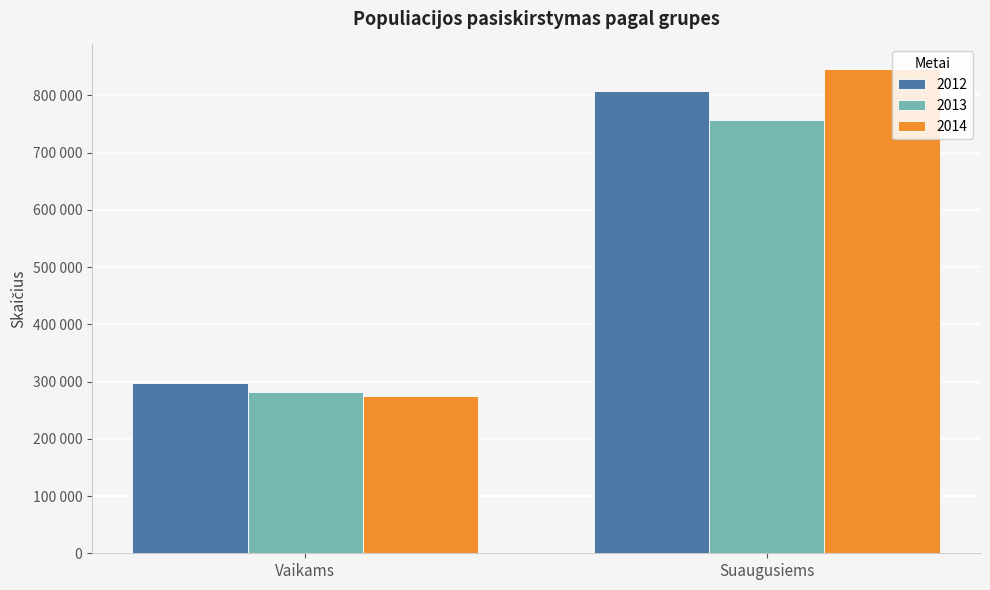

Which label corresponds to the smallest value in the chart?

Vaikams